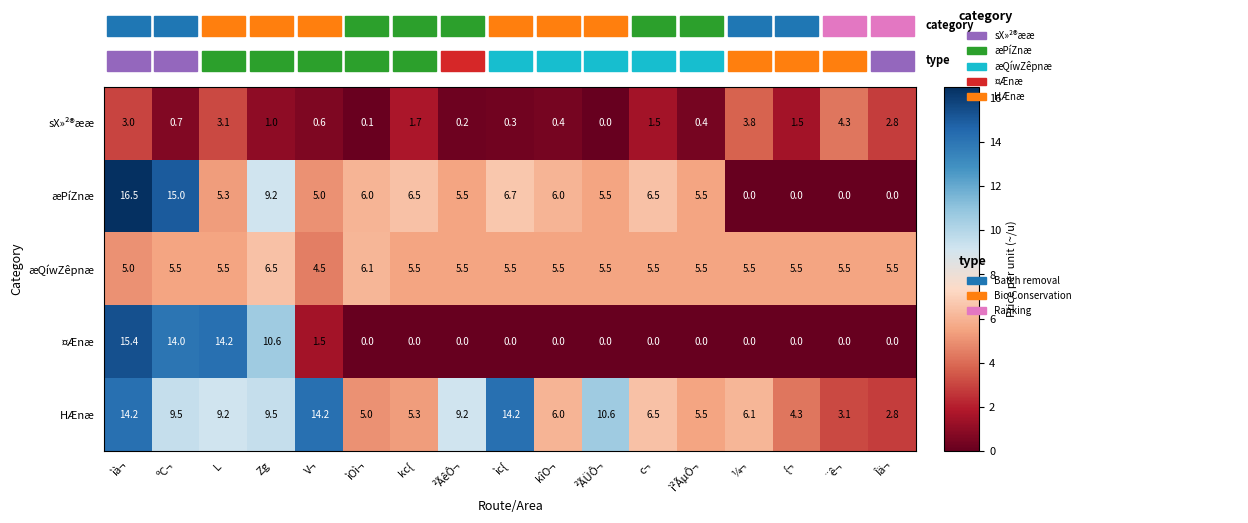

Between L and ²ÃêÔ¬, which series saw the biggest shift?

¤Ænæ